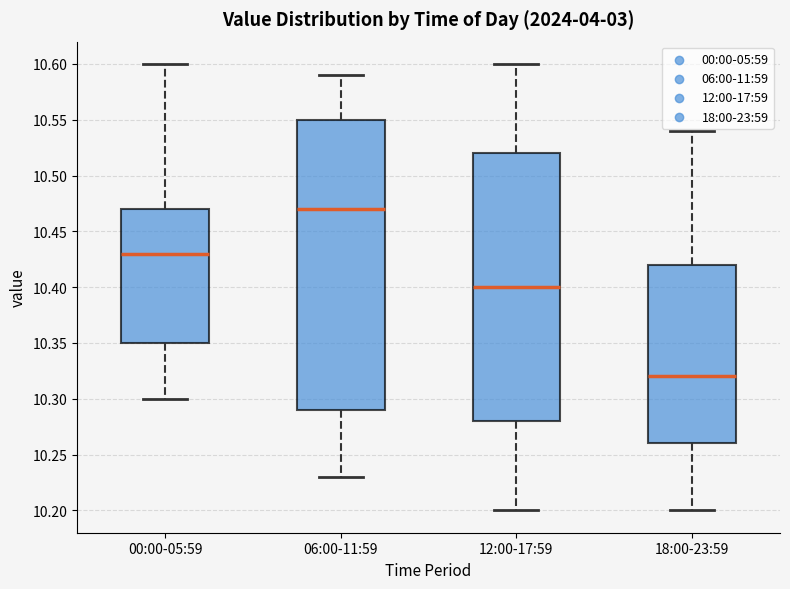

Comparing the boxes themselves (not the whiskers), which one is the tallest?

06:00-11:59